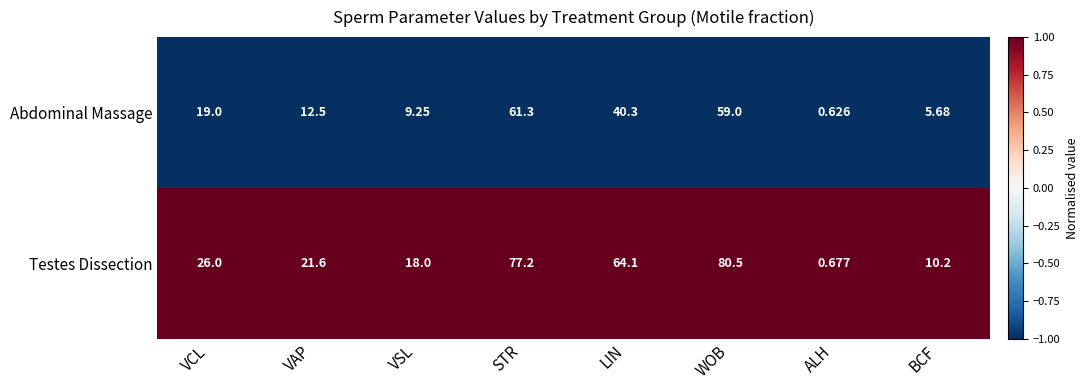

Which series has the widest spread of values?

Testes Dissection